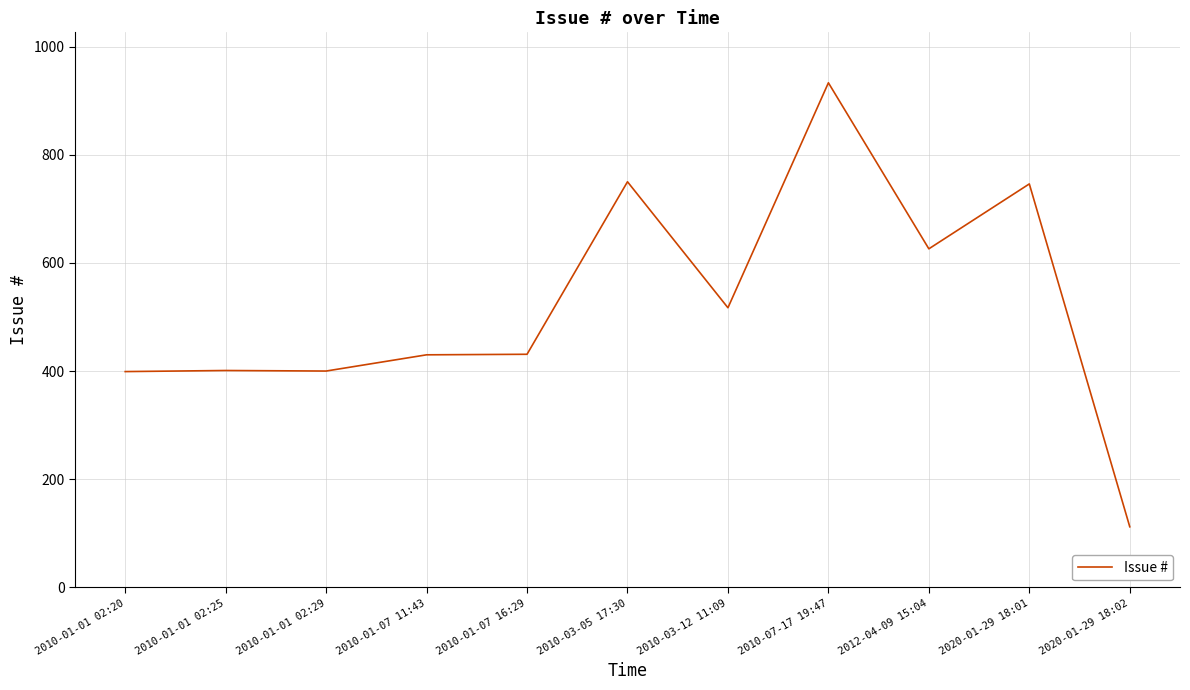

Approximately how many times larger is the value at 2010-01-01 02:20 compared to 2010-01-07 11:43?

0.9